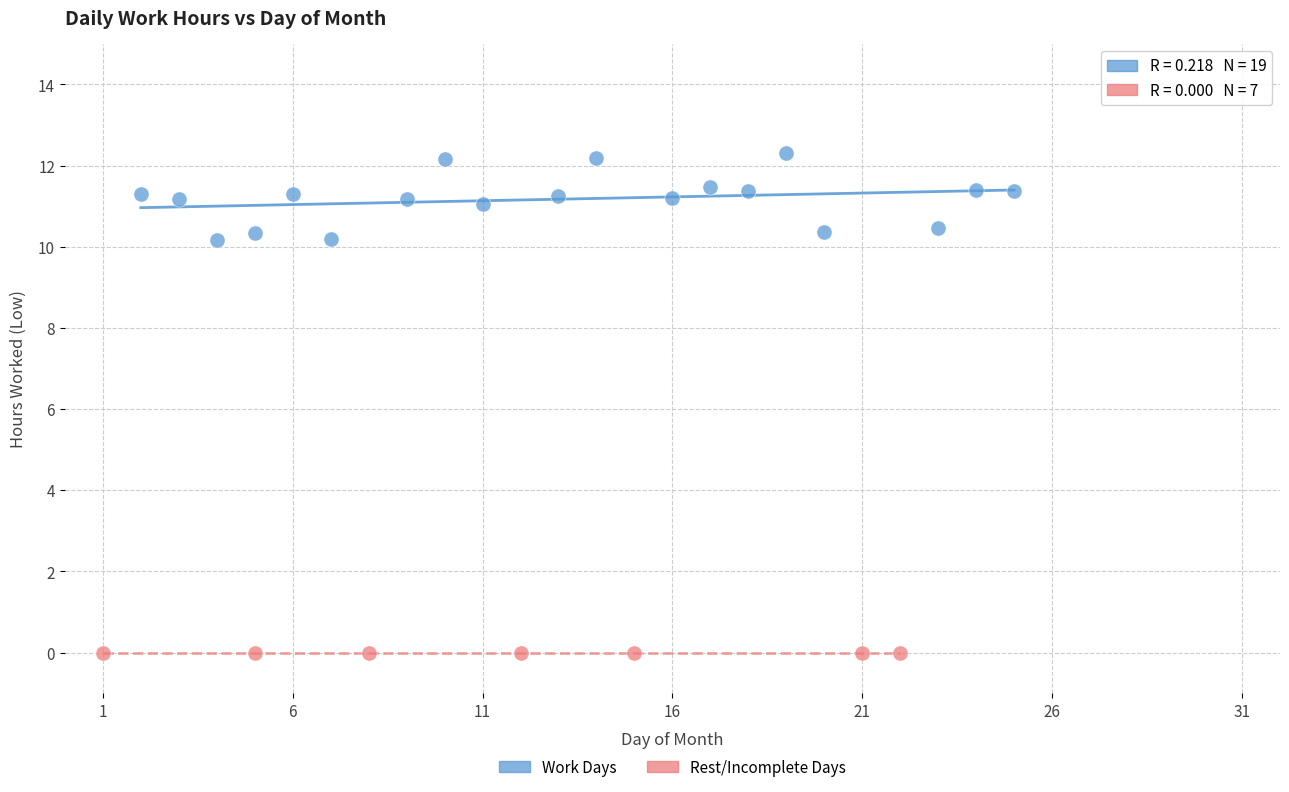

Which series reaches the maximum Y coordinate?

Work Days